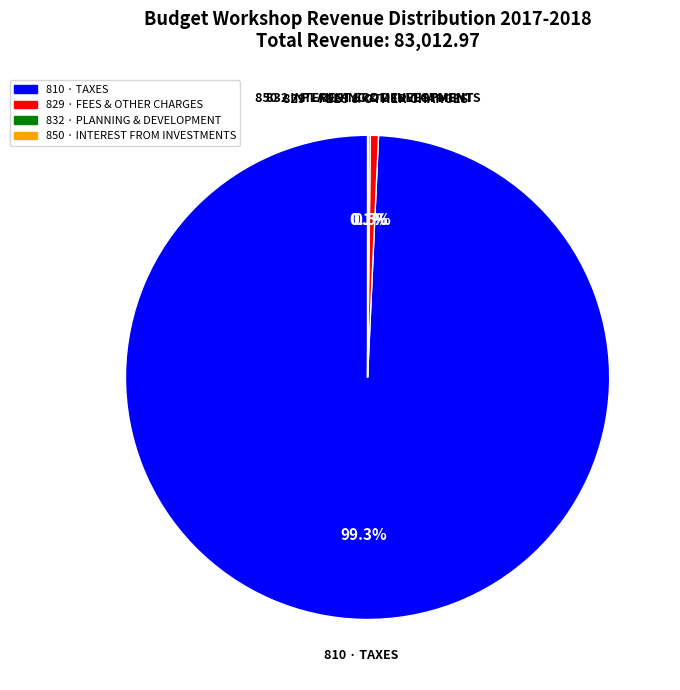

Does 810 · TAXES account for over 50% of the chart?

Yes